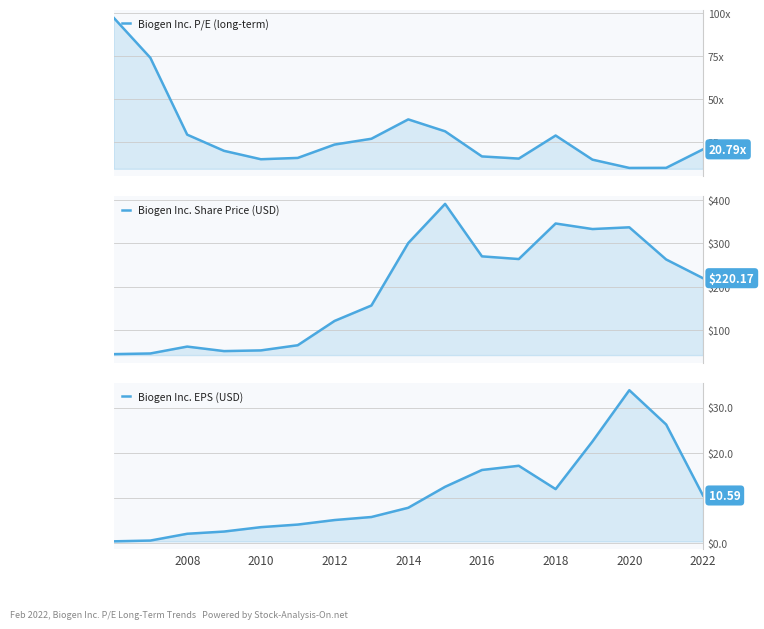

Does the chart have visible grid lines?

Yes